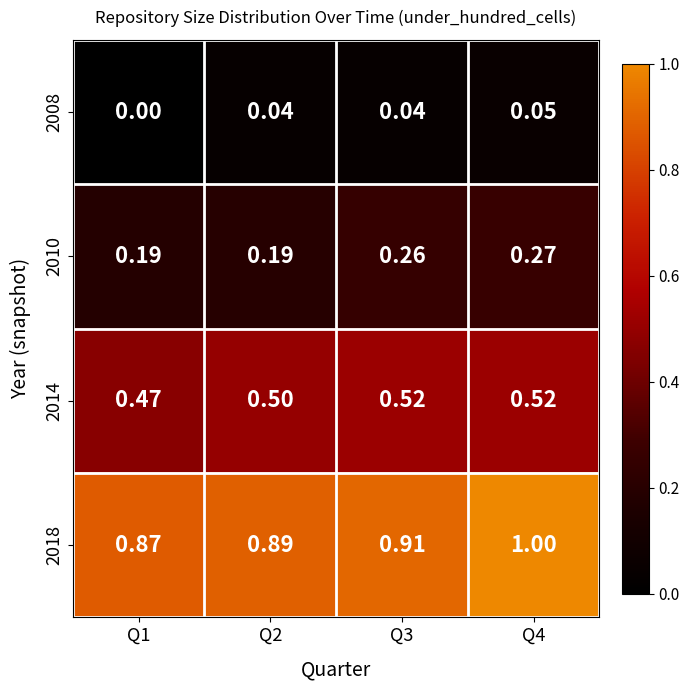

Is the value of 2018 at Q2 greater than the value of 2008 at Q4?

Yes